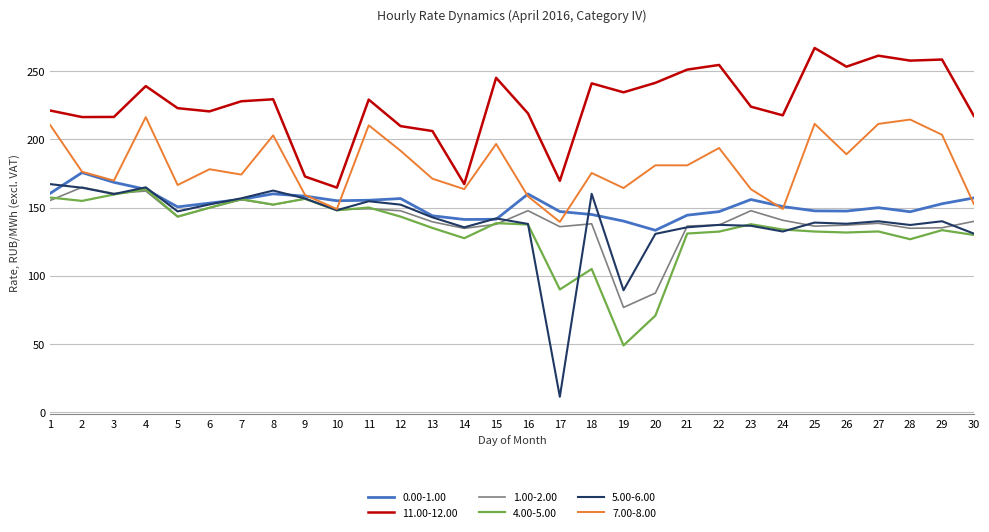

What is the sum of all 4.00-5.00 values?

4008.0